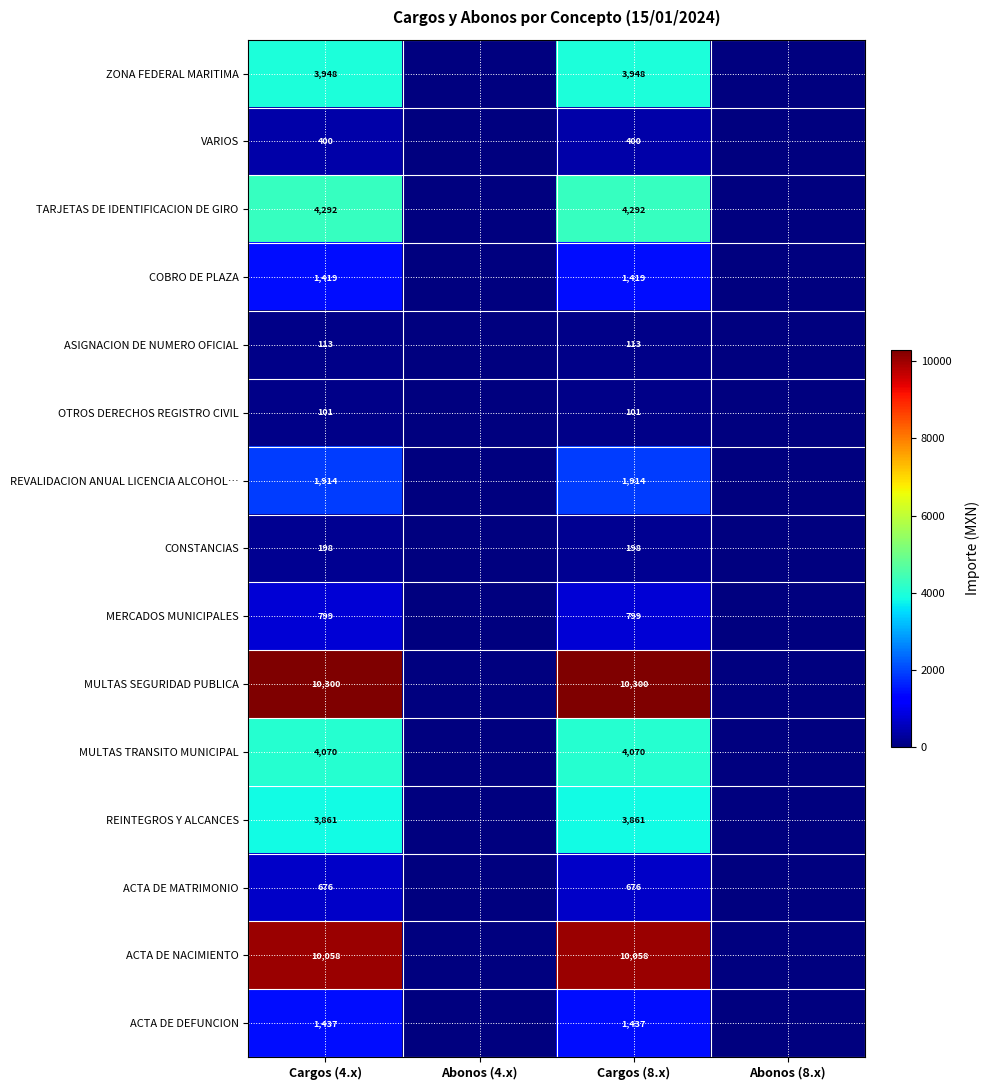

At Cargos (4.x), list the series in order from largest to smallest.

MULTAS SEGURIDAD PUBLICA, ACTA DE NACIMIENTO, TARJETAS DE IDENTIFICACION DE GIRO, MULTAS TRANSITO MUNICIPAL, ZONA FEDERAL MARITIMA, REINTEGROS Y ALCANCES, REVALIDACION ANUAL LICENCIA ALCOHOL…, ACTA DE DEFUNCION, COBRO DE PLAZA, MERCADOS MUNICIPALES, ACTA DE MATRIMONIO, VARIOS, CONSTANCIAS, ASIGNACION DE NUMERO OFICIAL, OTROS DERECHOS REGISTRO CIVIL